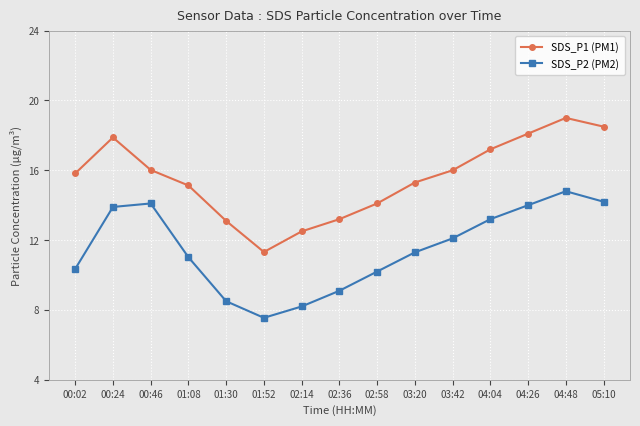

In SDS_P2 (PM2), how many points are lower than both neighbors (excluding endpoints)?

1